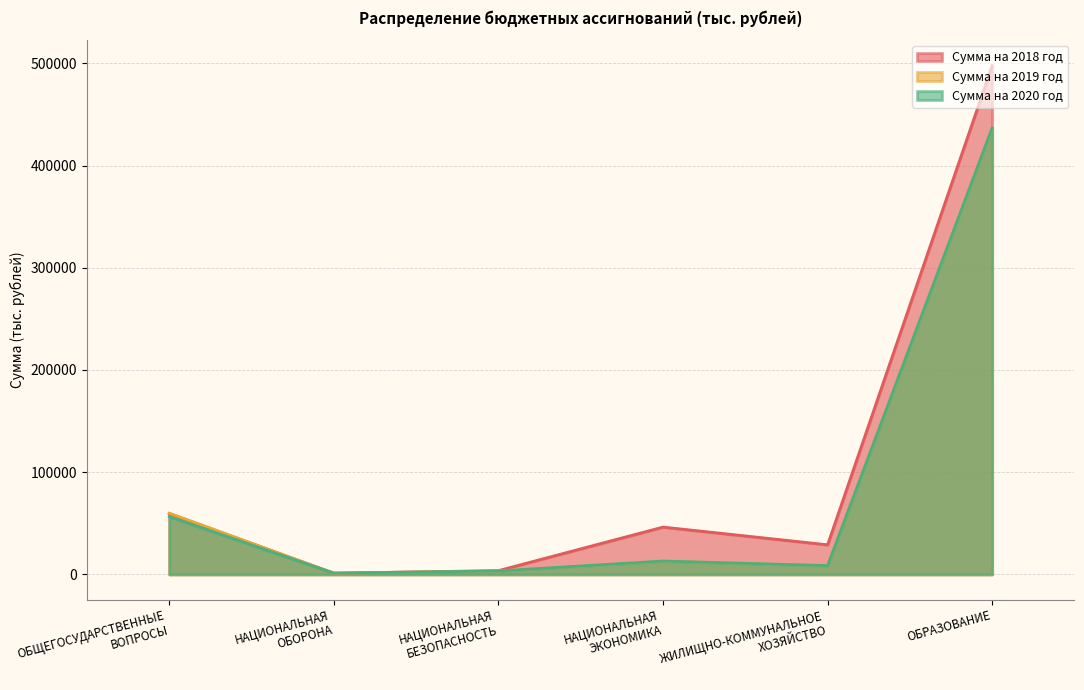

What is the sum of all Сумма на 2018 год values?

637296.2